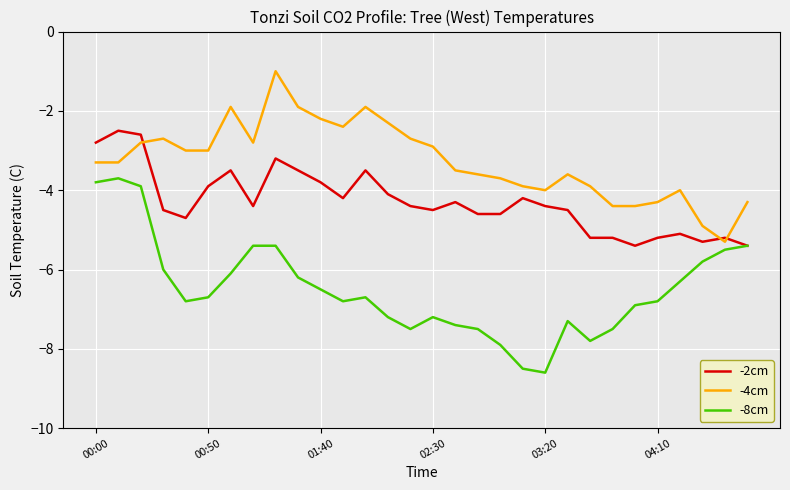

What are all the series names shown in the legend?

-2cm, -4cm, -8cm